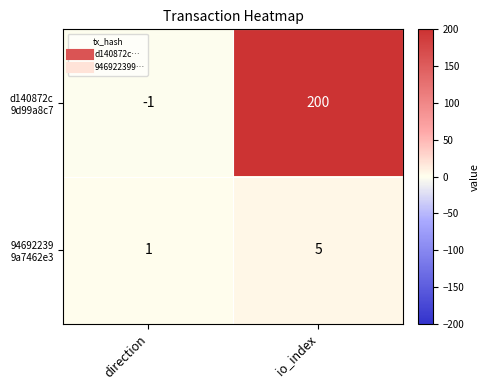

What is the greatest value displayed?

200